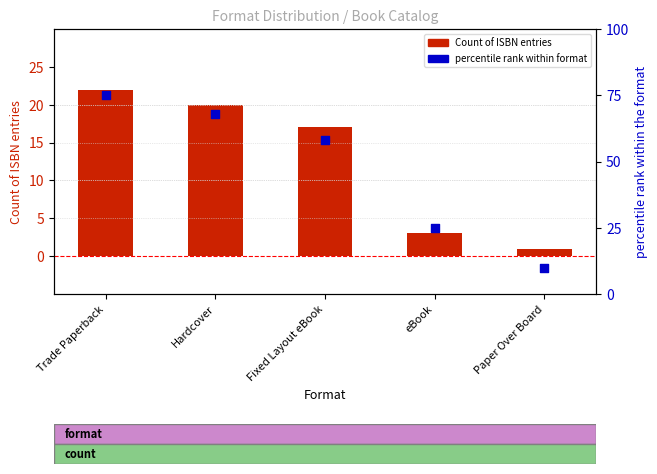

Is the value of Count of ISBN entries at Hardcover greater than the value of percentile rank within the format at Fixed Layout eBook?

No